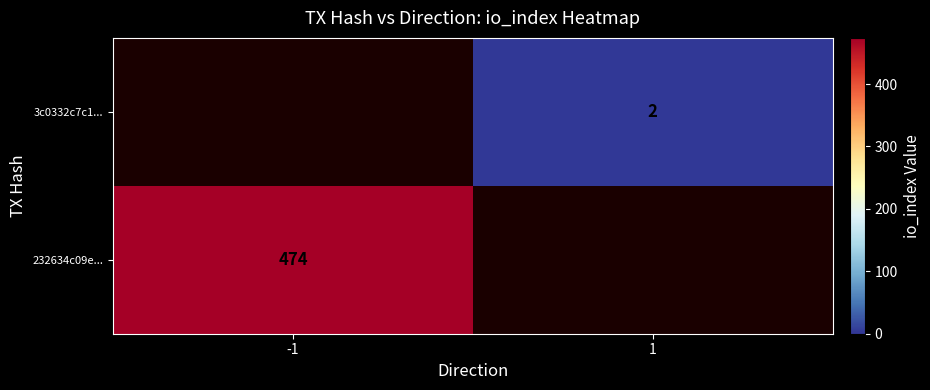

Is it true that 3c0332c7c1... equals 3.2 at 1?

False